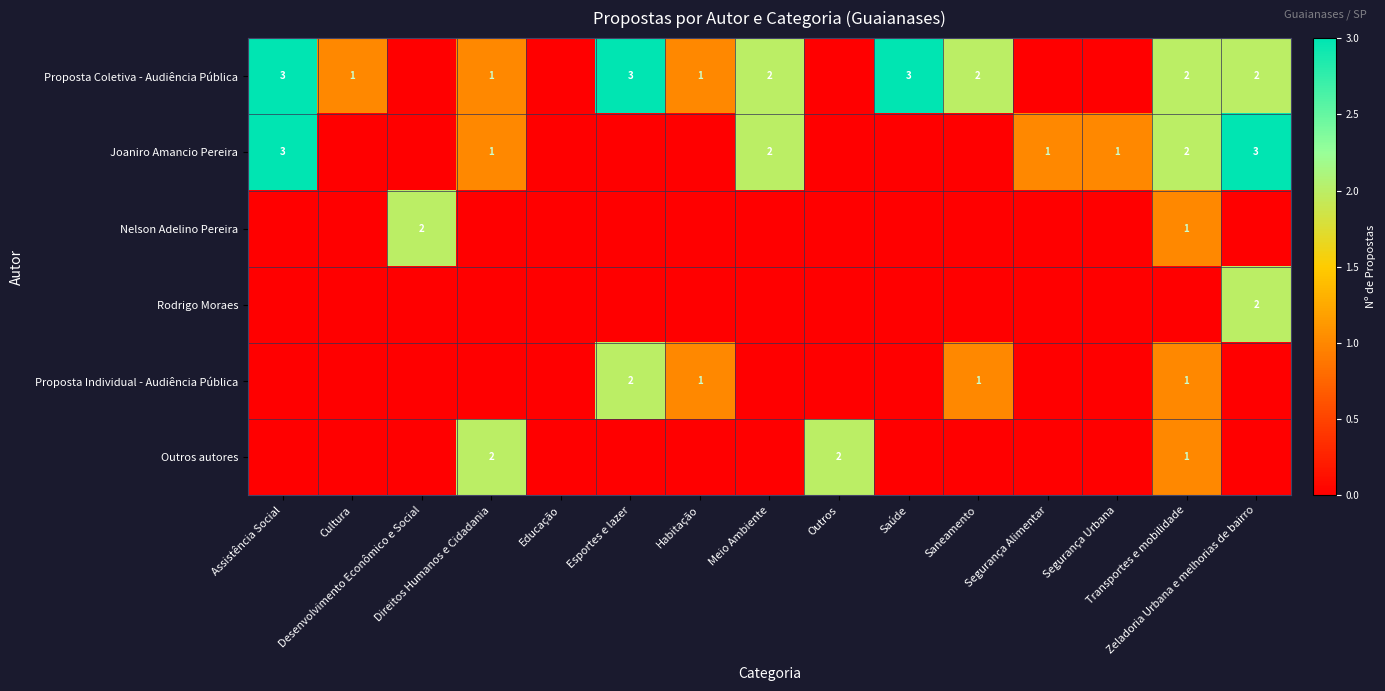

List the labels in order of Proposta Individual - Audiência Pública value, smallest first.

Assistência Social, Cultura, Desenvolvimento Econômico e Social, Direitos Humanos e Cidadania, Educação, Meio Ambiente, Outros, Saúde, Segurança Alimentar, Segurança Urbana, Zeladoria Urbana e melhorias de bairro, Habitação, Saneamento, Transportes e mobilidade, Esportes e lazer